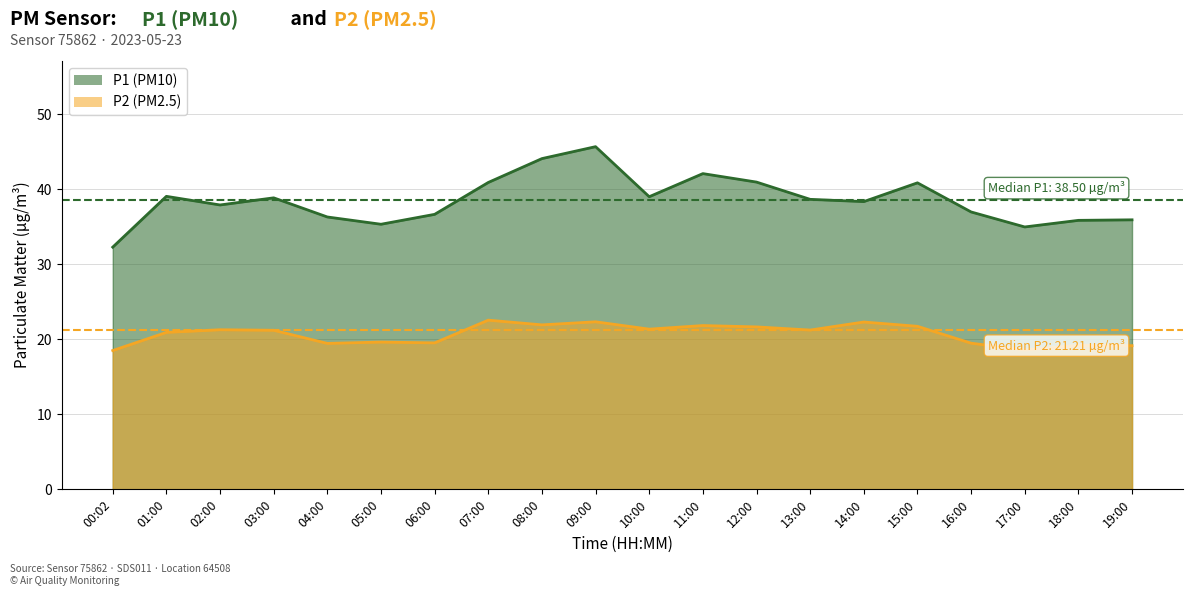

Rank the series by their average value, from highest to lowest.

P1, P2